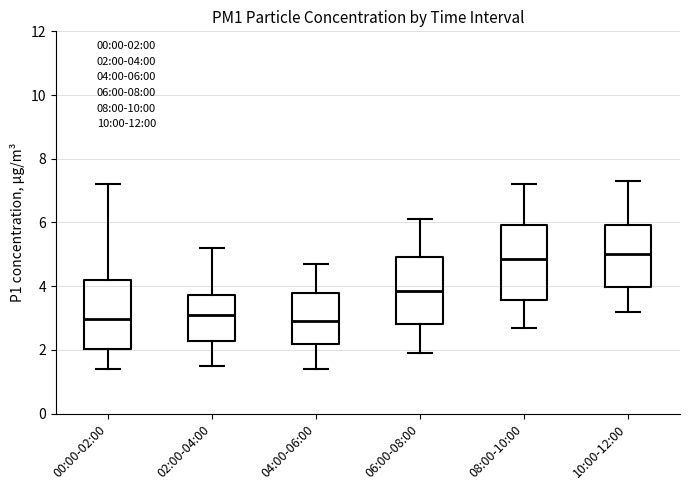

Reading left to right, transcribe this box plot: for each box, give where its median line is, the range the box spans, and where its two whiskers end, as read against the y-axis. The values are not printed on the chart, so give them approximately, as read against the axis.

00:00-02:00: median 3.0, box 2.0 to 4.2, whiskers 1.4 to 7.2
02:00-04:00: median 3.2, box 2.2 to 3.8, whiskers 1.6 to 5.2
04:00-06:00: median 3.0, box 2.2 to 3.8, whiskers 1.4 to 4.8
06:00-08:00: median 3.8, box 2.8 to 5.0, whiskers 2.0 to 6.2
08:00-10:00: median 4.8, box 3.6 to 6.0, whiskers 2.8 to 7.2
10:00-12:00: median 5.0, box 4.0 to 6.0, whiskers 3.2 to 7.4